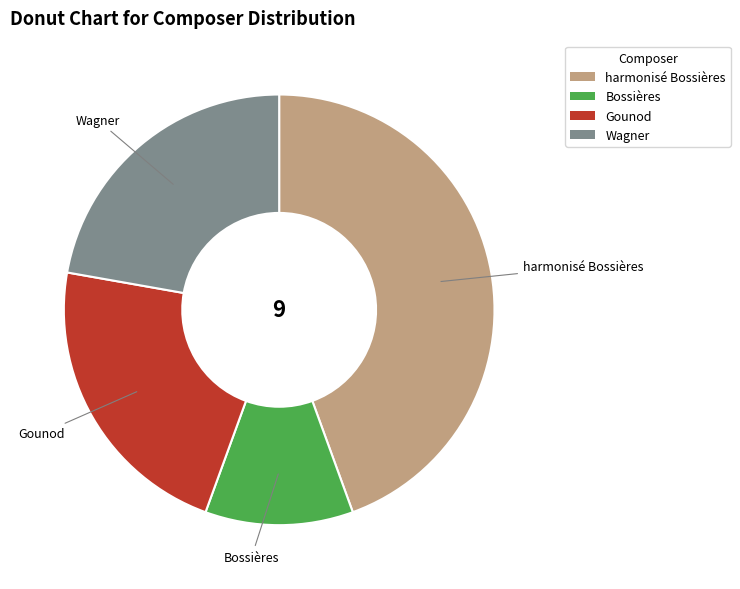

Does Wagner represent more than half of the total?

No